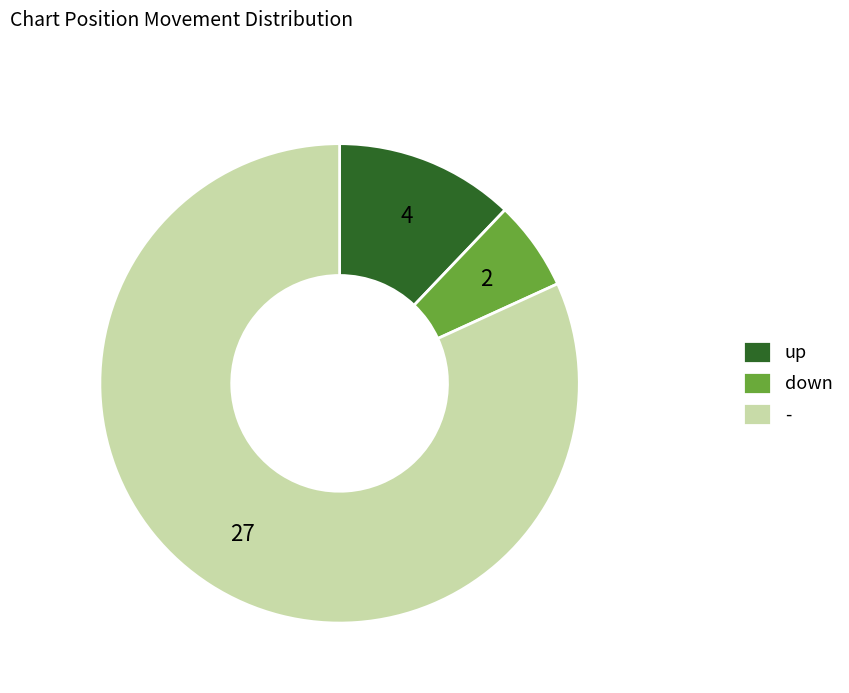

What is the smallest slice in the pie chart?

down